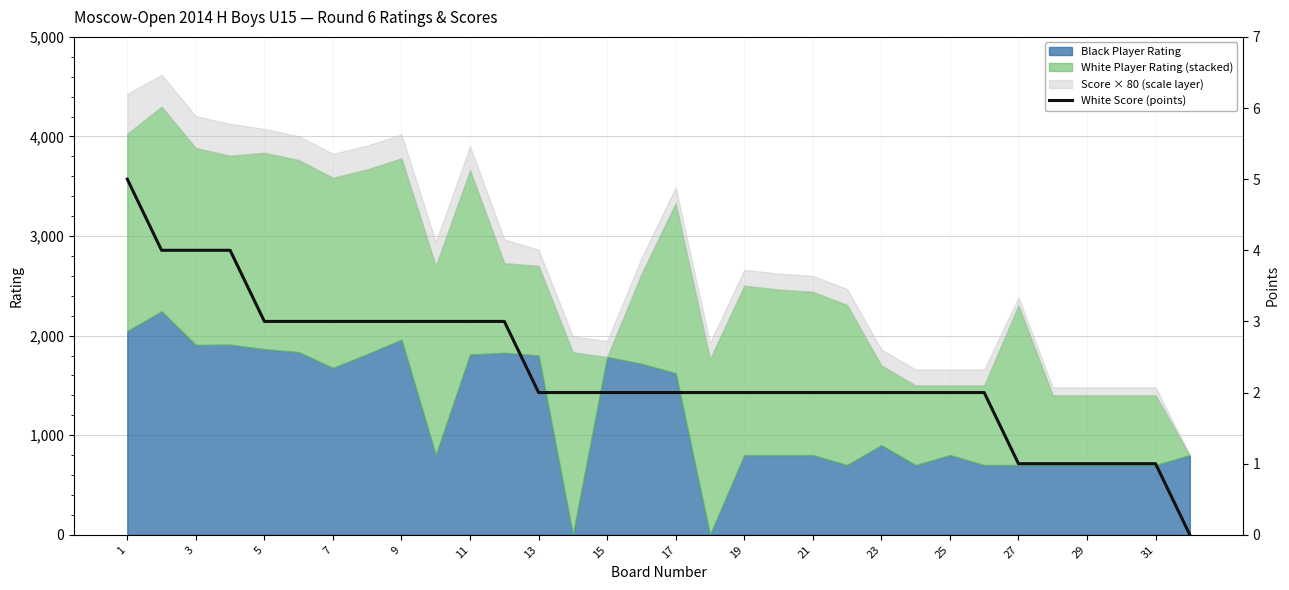

Between 11 and 27, which is larger?

11